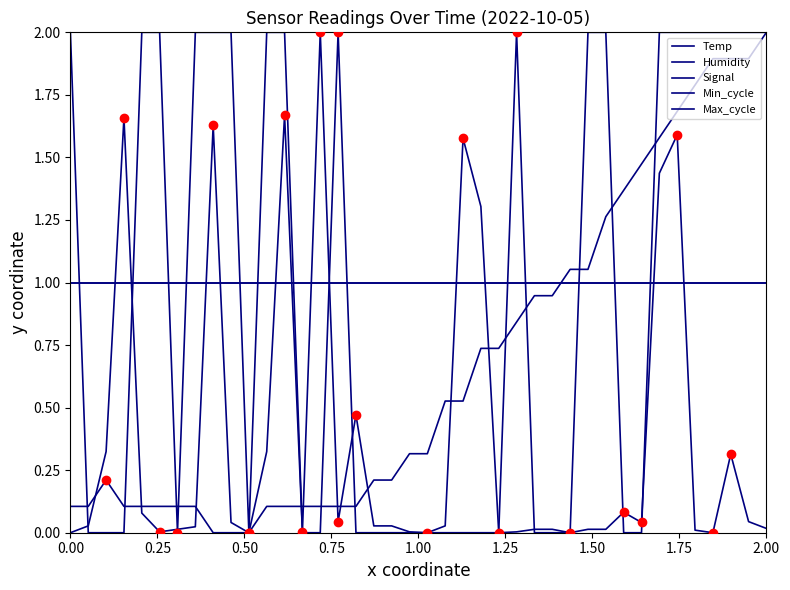

Is this an area chart (filled region under the line)?

No